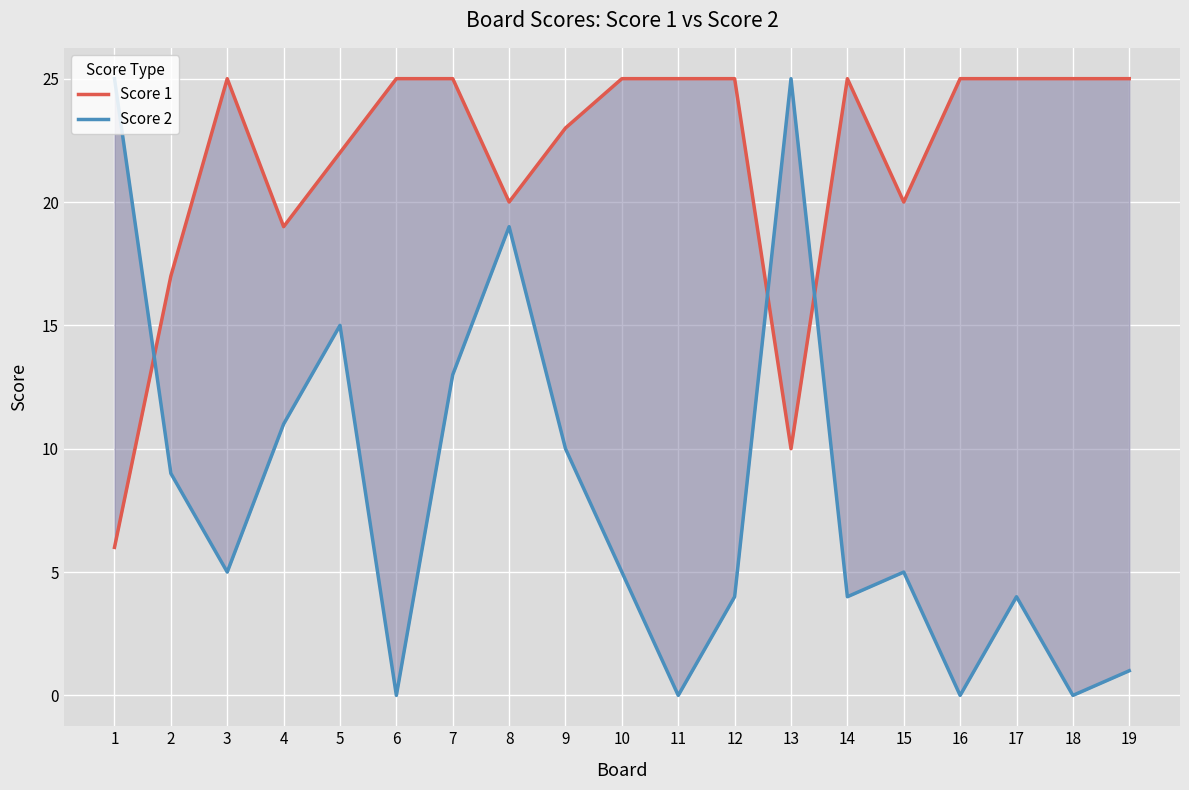

Between 11 and 14, which series saw the biggest shift?

Score 2